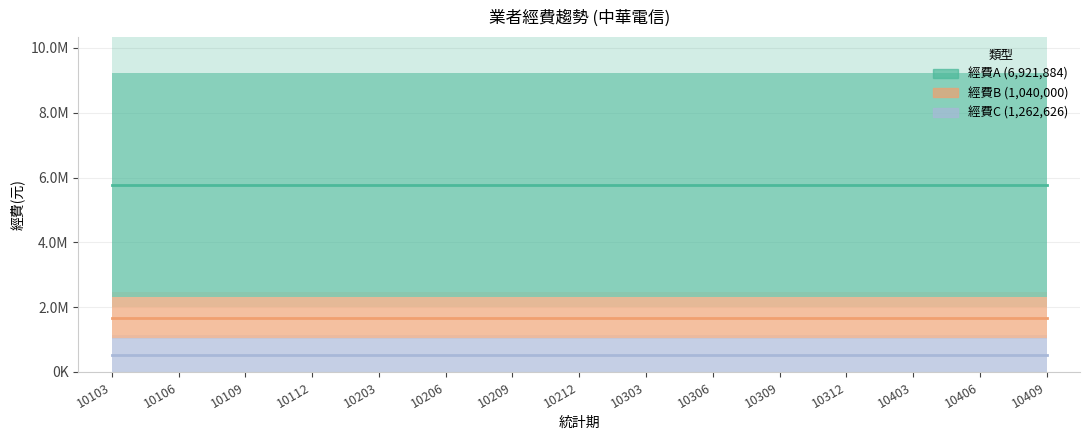

What is the difference between the highest and lowest values at 10212?

5881884